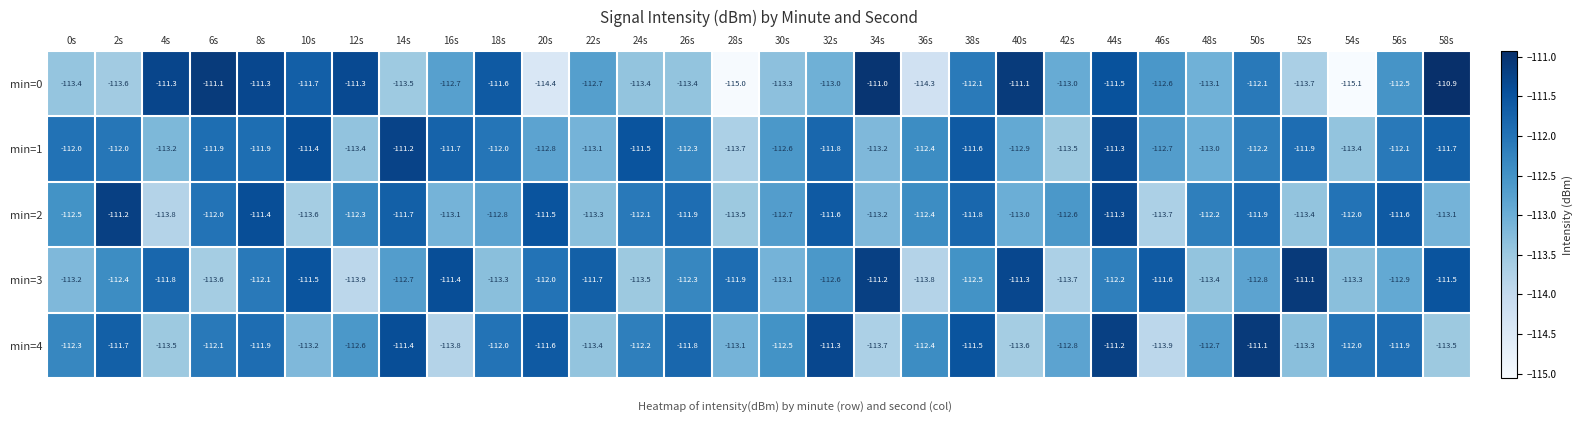

The value of min=3 at 32s is -112.6. True or false?

True